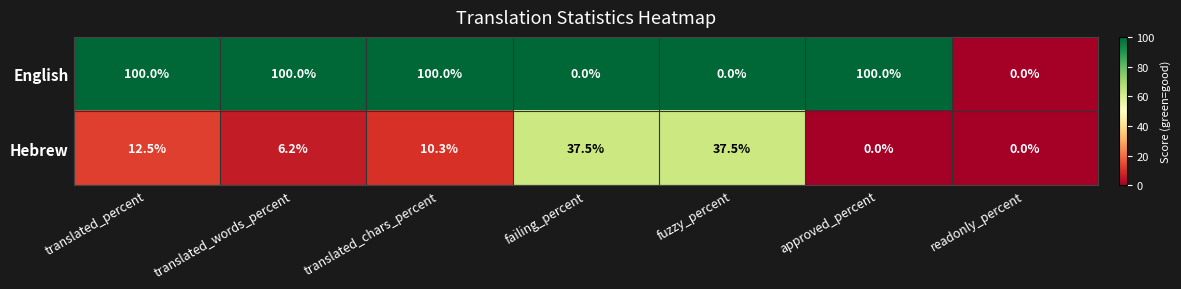

At how many categories does at least one series exceed 46?

4